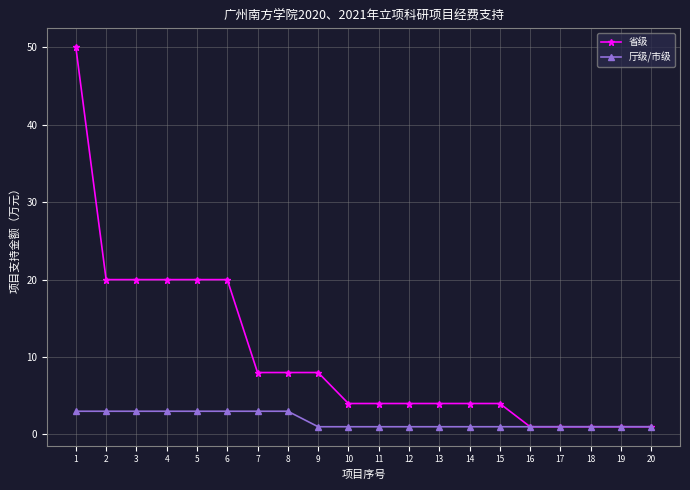

What is the sum of all 省级 values?

203